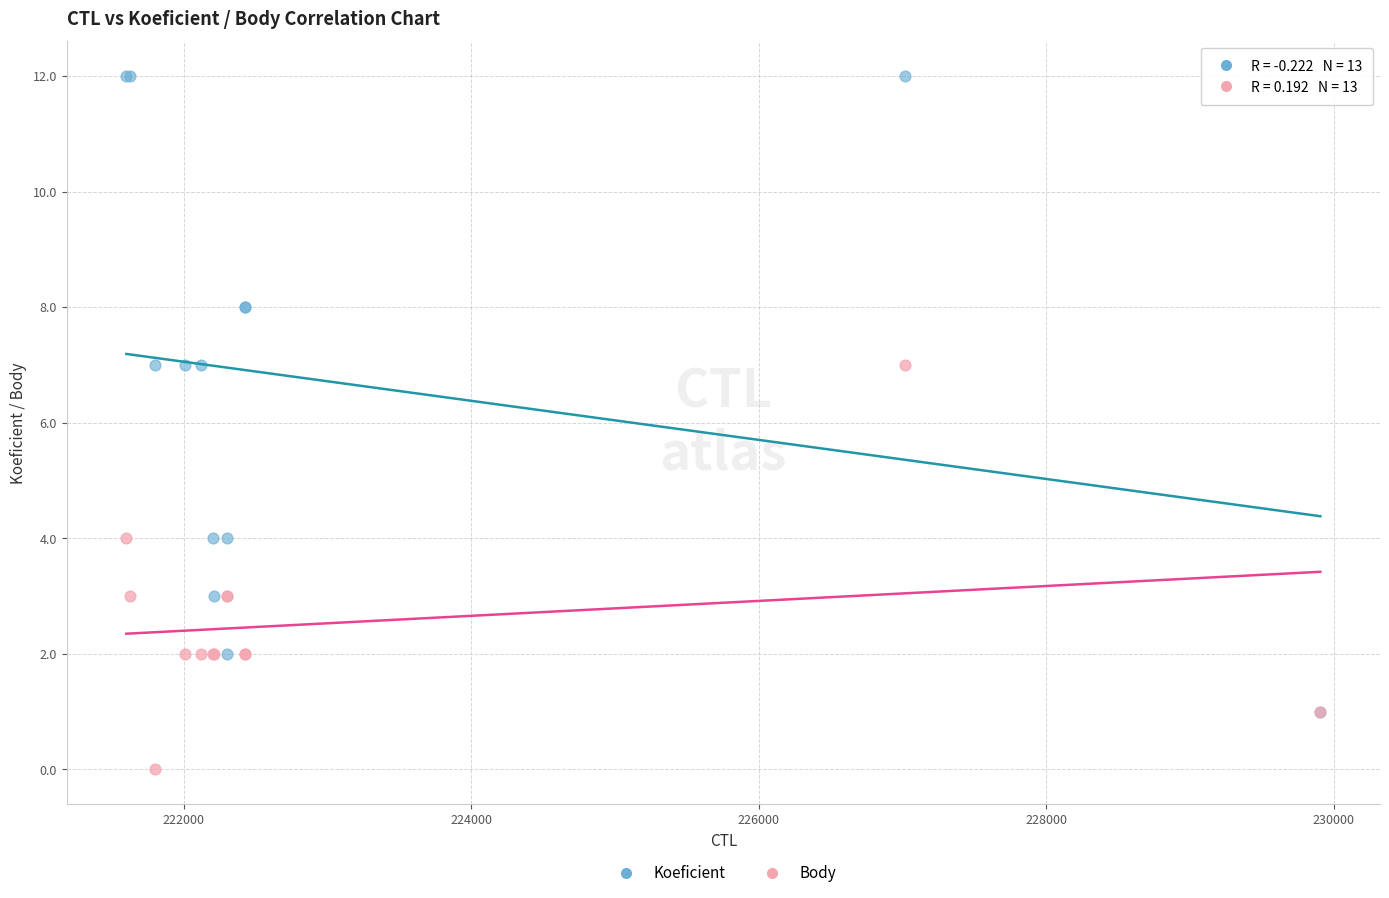

Which series reaches the maximum Y coordinate?

Koeficient